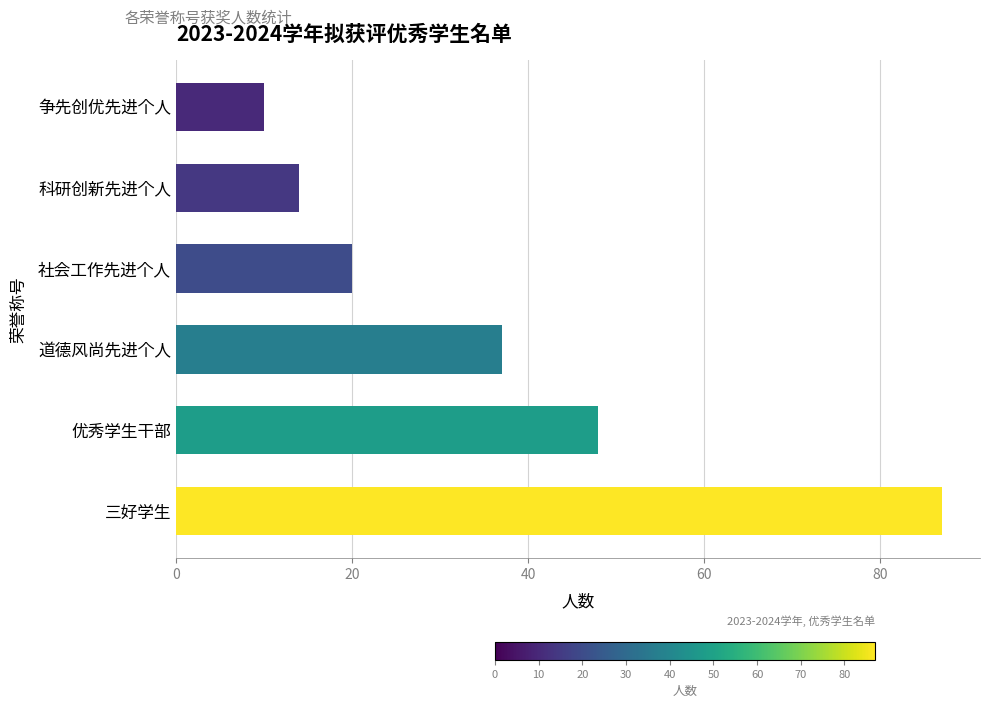

At which category does the chart reach its minimum across all series?

争先创优先进个人